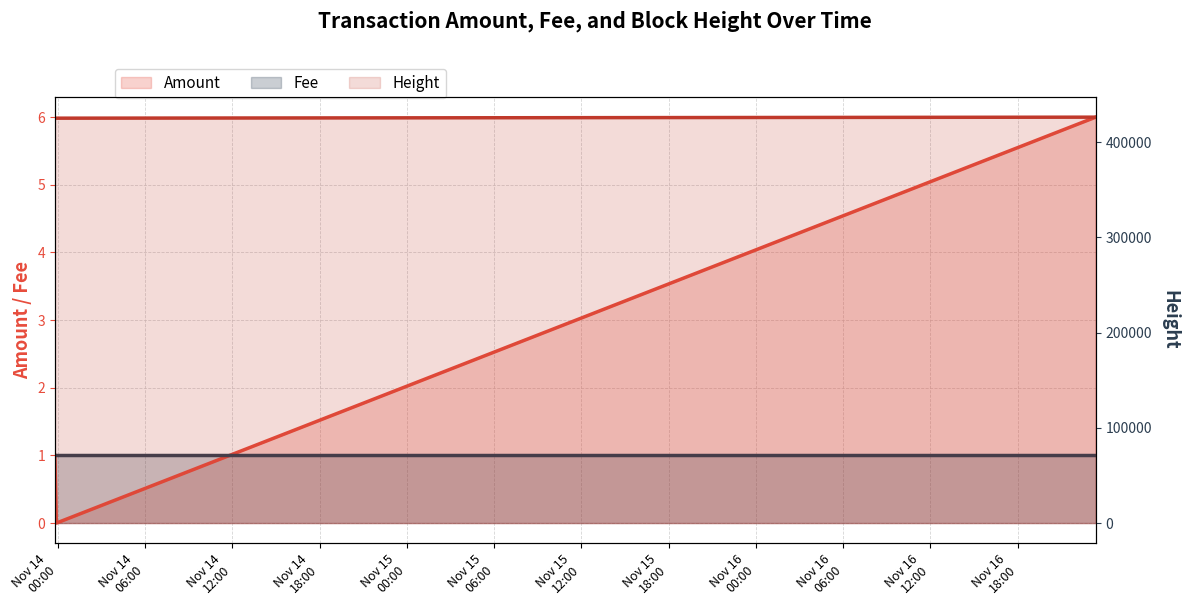

What is the spread (max minus min) of values at Nov 14
00:00?

425328